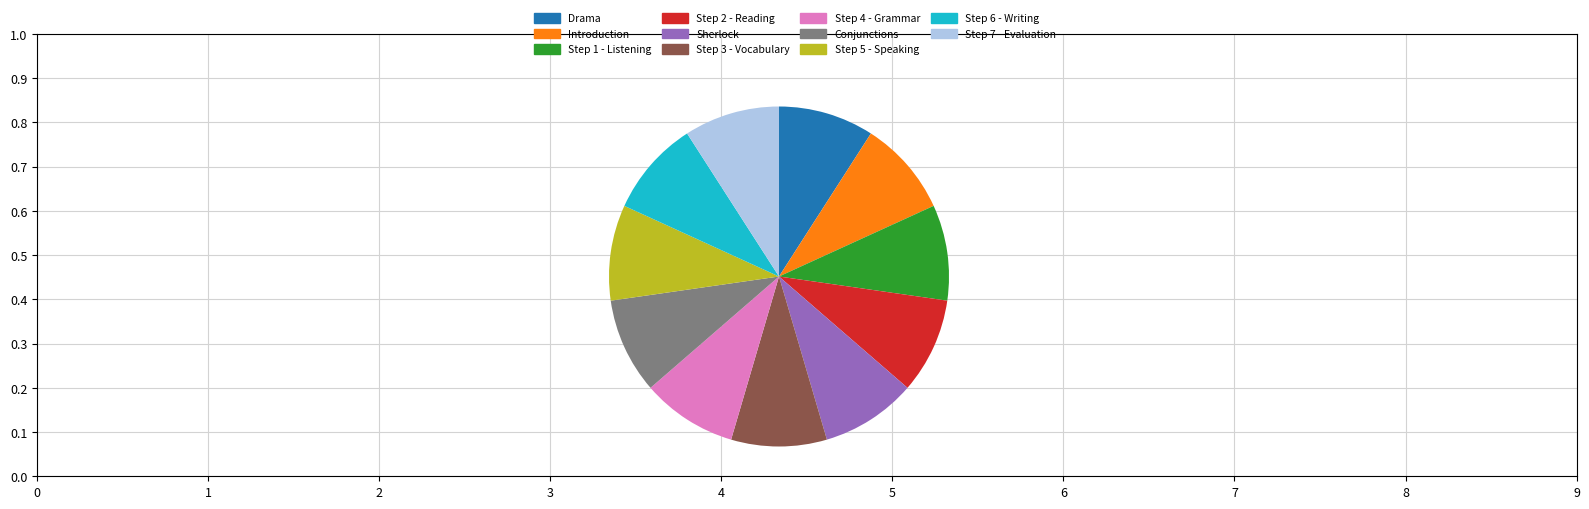

Approximately how many times larger is the value at Step 4 - Grammar compared to Step 7 - Evaluation?

1.0